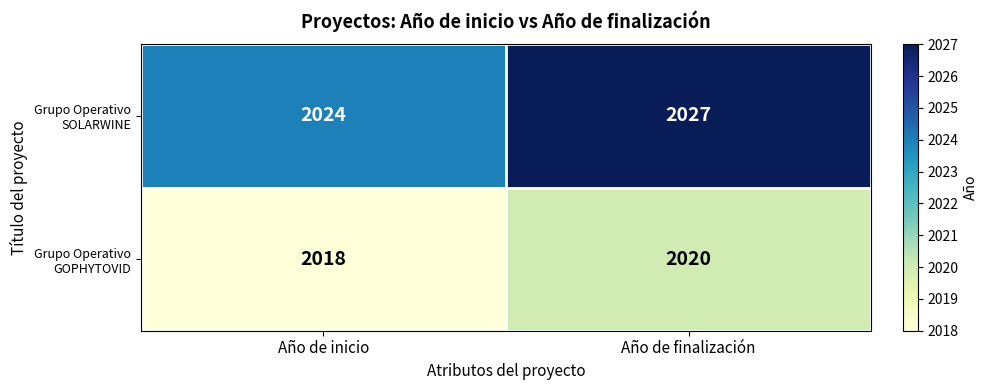

How many data points in Grupo Operativo GOPHYTOVID are less than 2020?

1